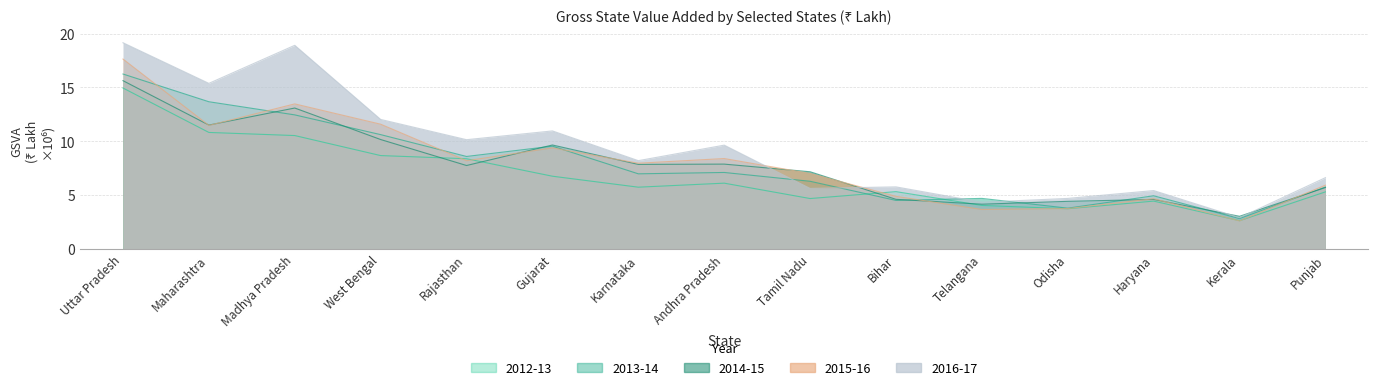

The 2015-16 series shows 8.2 at Rajasthan. True or false?

True